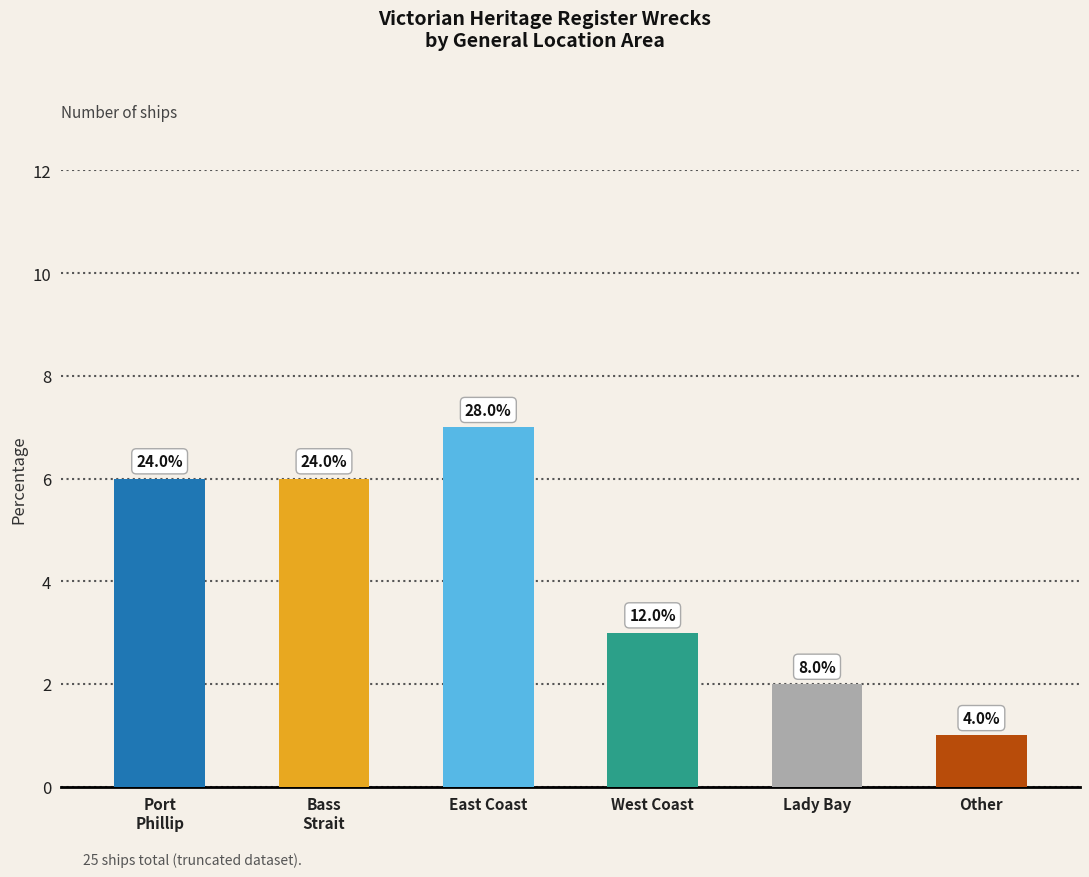

Reading left to right, transcribe all the data shown in this chart.

Port
Phillip=6	Bass
Strait=6	East Coast=7	West Coast=3	Lady Bay=2	Other=1